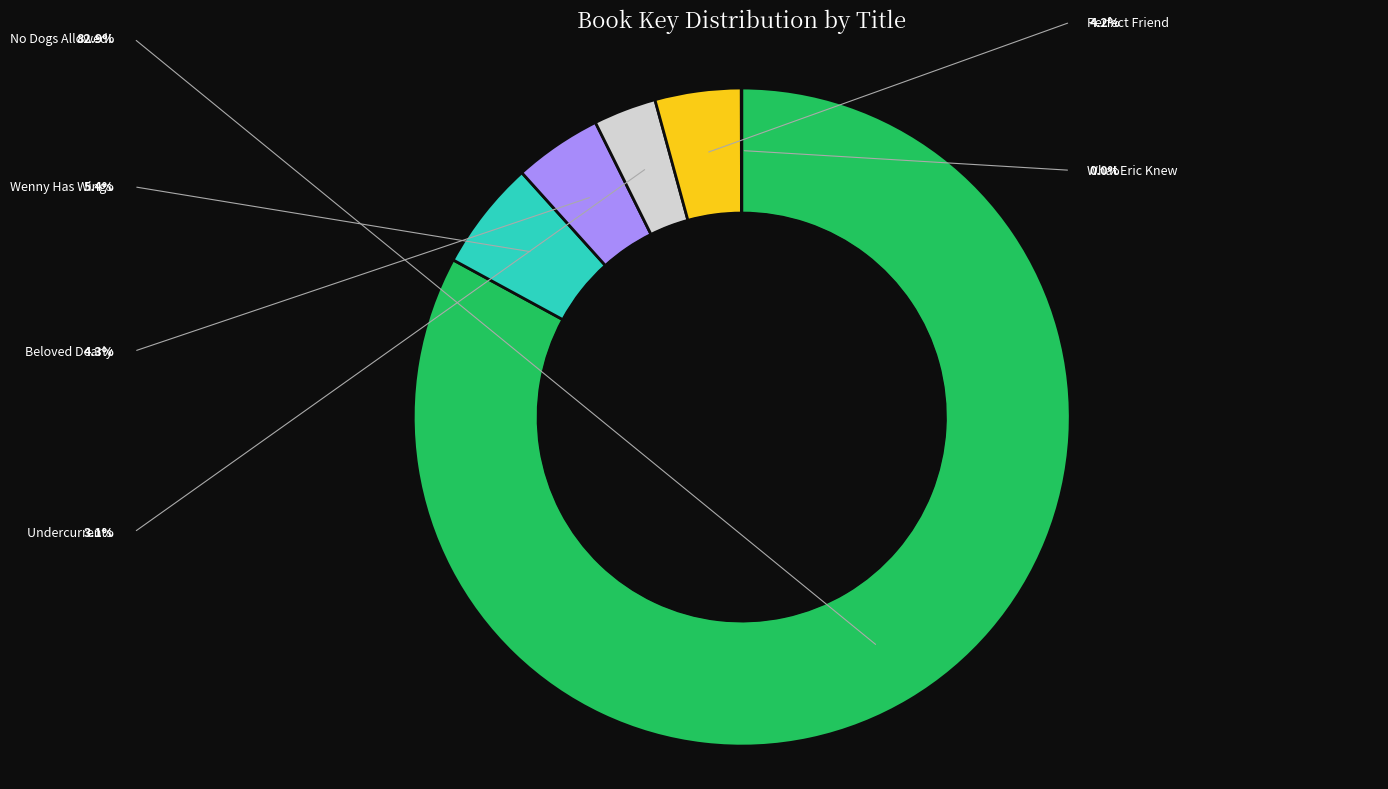

What is the change in value from No Dogs Allowed! to Perfect Friend?

-28076158